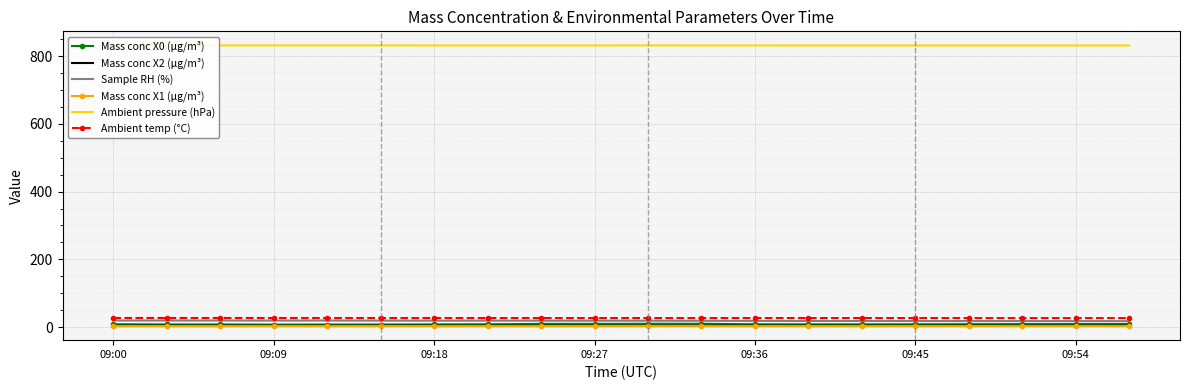

True or false: Ambient temp (°C) has more than 0 interior local peaks.

False